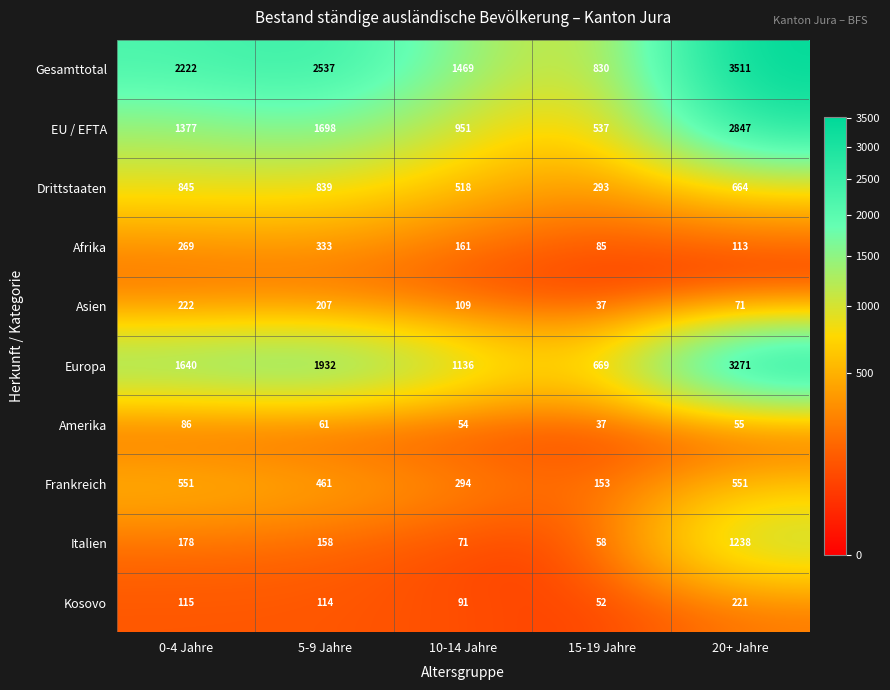

Count the number of categories in the chart.

5